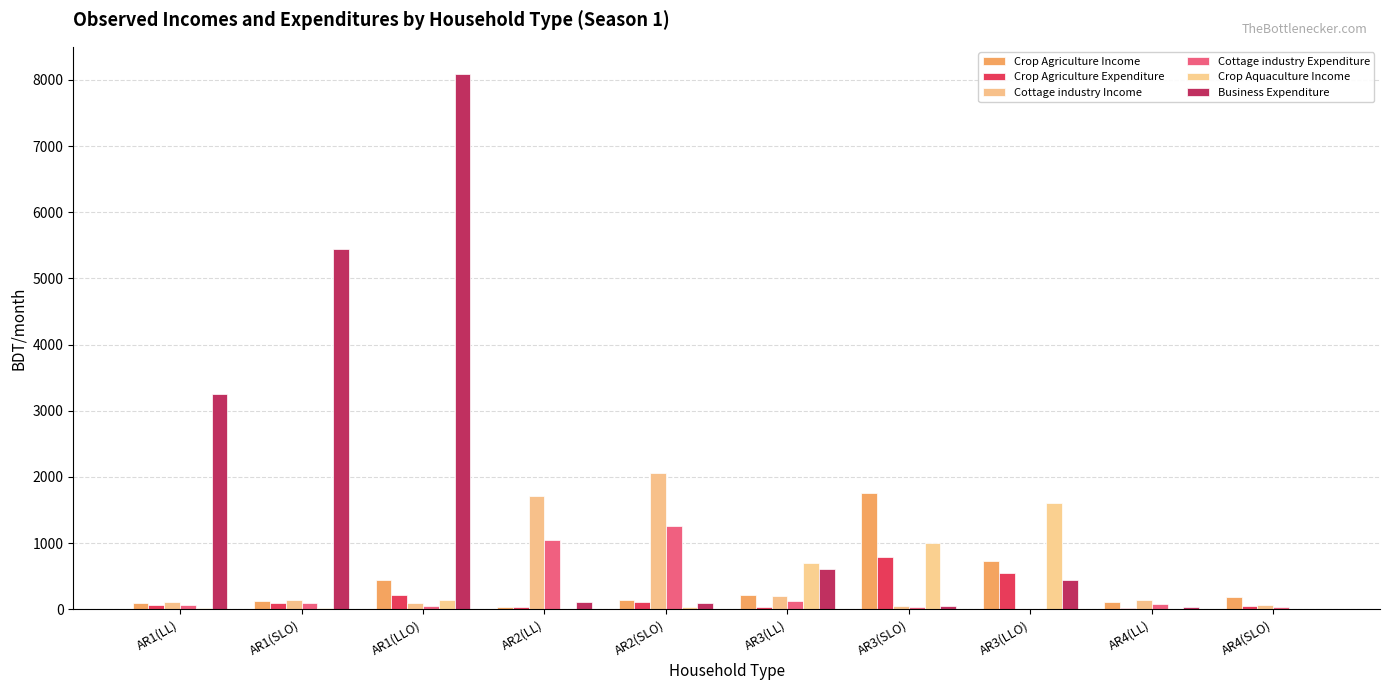

Reading left to right, transcribe all the data shown in this chart.

Crop Agriculture Income: AR1(LL)=88	AR1(SLO)=129	AR1(LLO)=441	AR2(LL)=35	AR2(SLO)=141	AR3(LL)=213	AR3(SLO)=1760	AR3(LLO)=734	AR4(LL)=113	AR4(SLO)=186
Crop Agriculture Expenditure: AR1(LL)=70	AR1(SLO)=89	AR1(LLO)=216	AR2(LL)=40	AR2(SLO)=105	AR3(LL)=37	AR3(SLO)=796	AR3(LLO)=549	AR4(LL)=24	AR4(SLO)=46
Cottage industry Income: AR1(LL)=106	AR1(SLO)=144	AR1(LLO)=91	AR2(LL)=1710	AR2(SLO)=2060	AR3(LL)=206	AR3(SLO)=50	AR3(LLO)=0	AR4(LL)=142	AR4(SLO)=61
Cottage industry Expenditure: AR1(LL)=65	AR1(SLO)=88	AR1(LLO)=56	AR2(LL)=1044	AR2(SLO)=1258	AR3(LL)=126	AR3(SLO)=30	AR3(LLO)=0	AR4(LL)=87	AR4(SLO)=37
Crop Aquaculture Income: AR1(LL)=23	AR1(SLO)=14	AR1(LLO)=133	AR2(LL)=5	AR2(SLO)=31	AR3(LL)=700	AR3(SLO)=1001	AR3(LLO)=1605	AR4(LL)=11	AR4(SLO)=0
Business Expenditure: AR1(LL)=3257	AR1(SLO)=5440	AR1(LLO)=8097	AR2(LL)=104	AR2(SLO)=101	AR3(LL)=614	AR3(SLO)=55	AR3(LLO)=435	AR4(LL)=40	AR4(SLO)=0